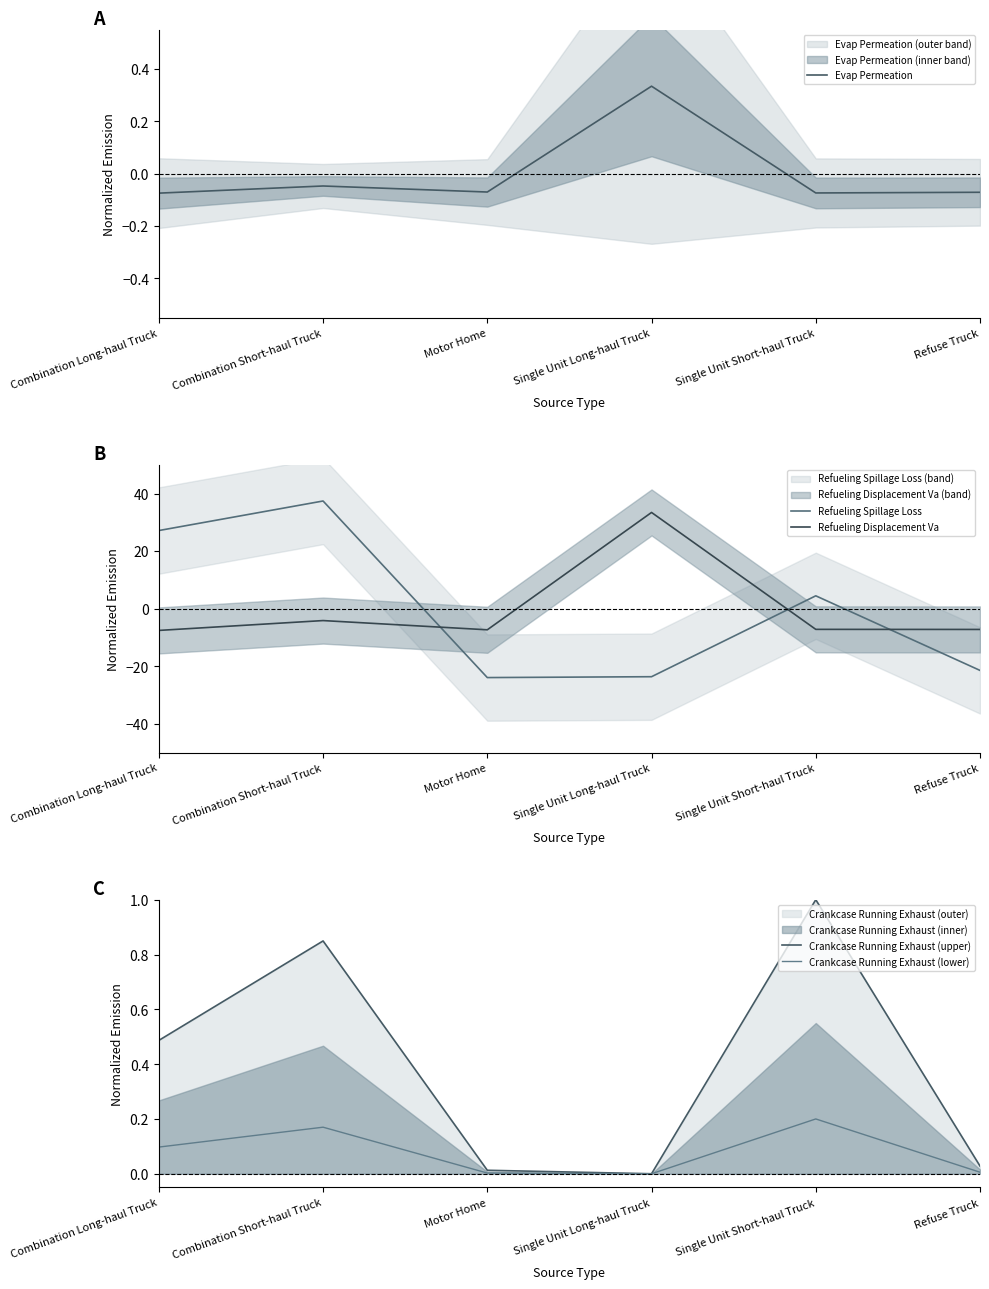

What are all the series names shown in the legend?

Evap Permeation, Refueling Spillage Loss, Refueling Displacement Va, Crankcase Running Exhaust (upper), Crankcase Running Exhaust (lower)